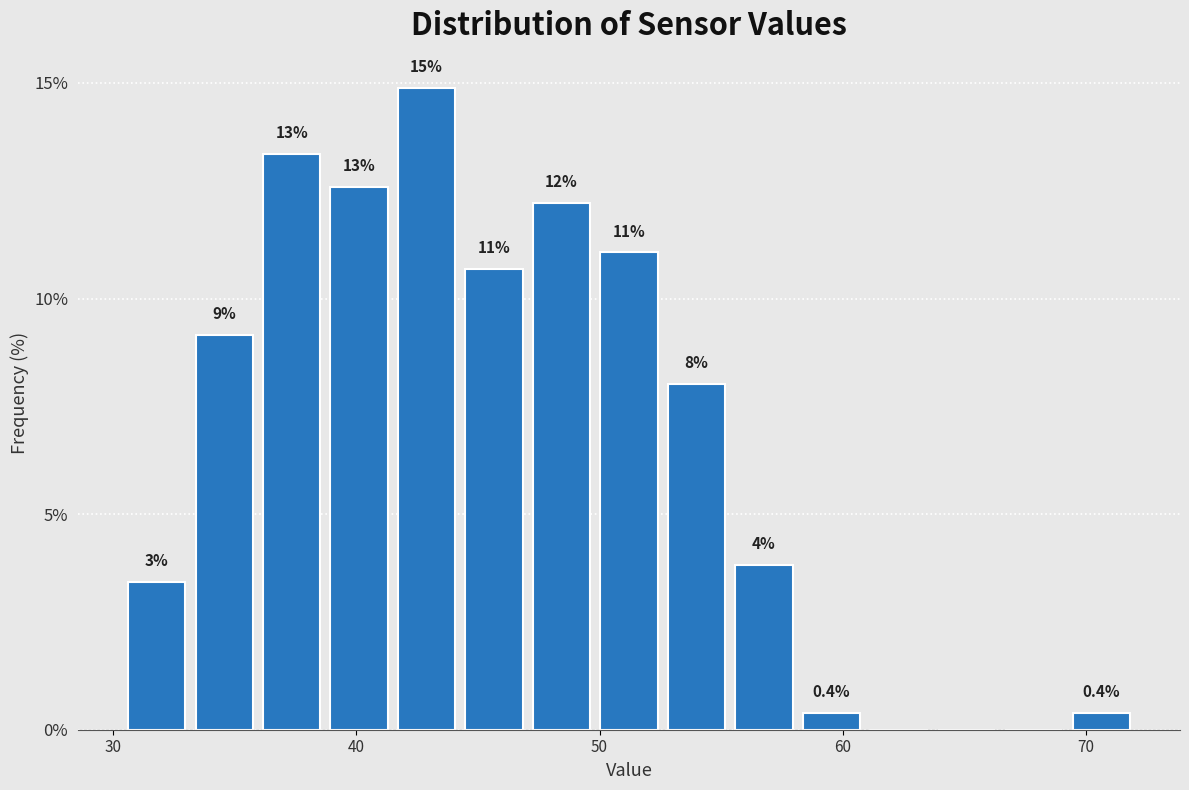

Read against the x-axis, roughly where is the centre of the tallest bar?

43